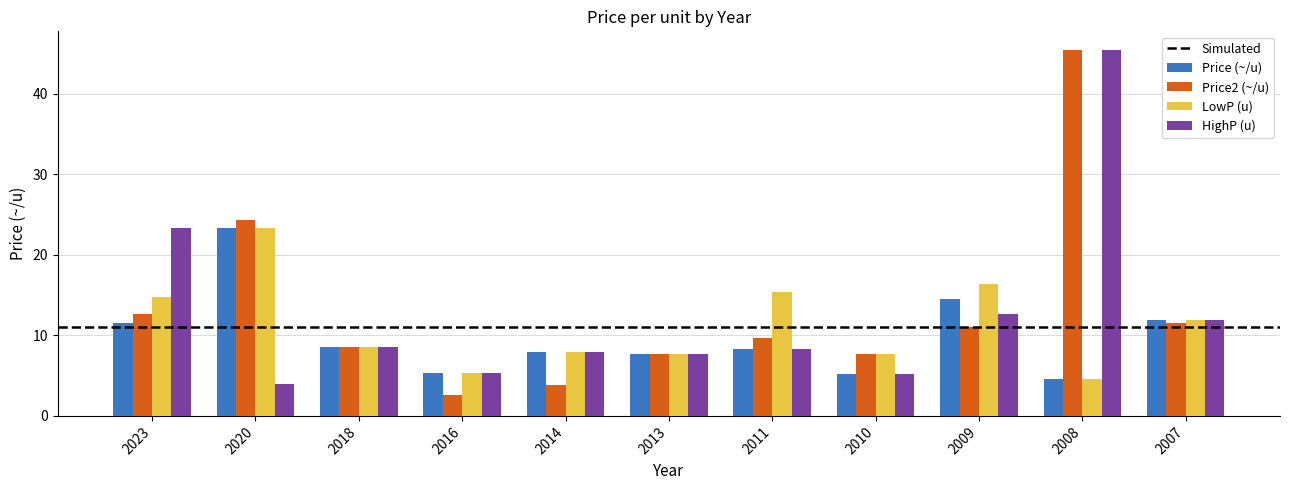

At how many categories does at least one series exceed 37?

1